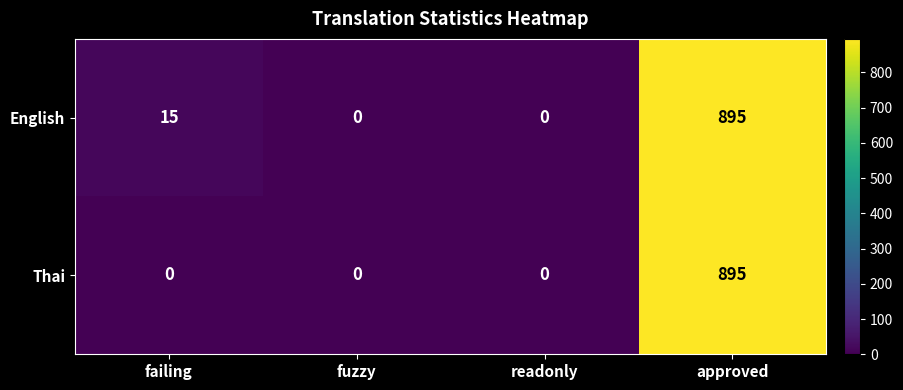

List the series in order of their overall mean, highest first.

English, Thai